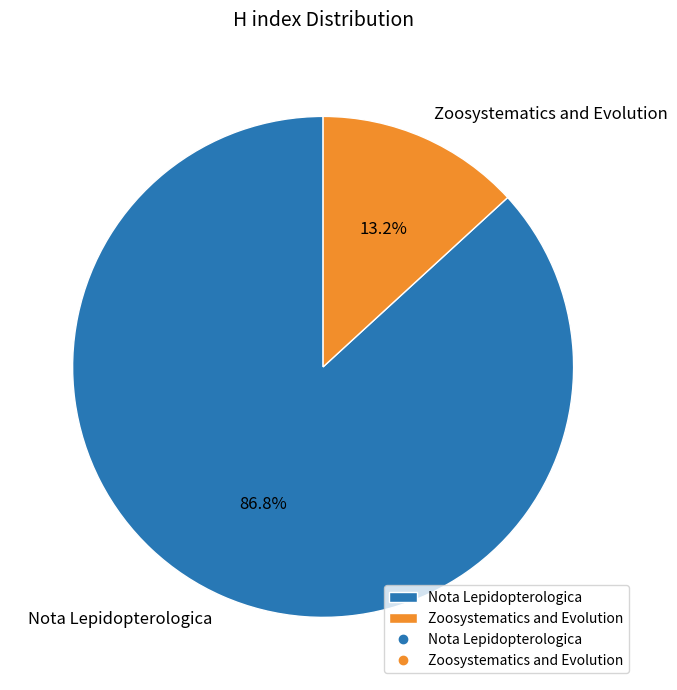

What portion of the pie excludes Nota Lepidopterologica?

13.2%